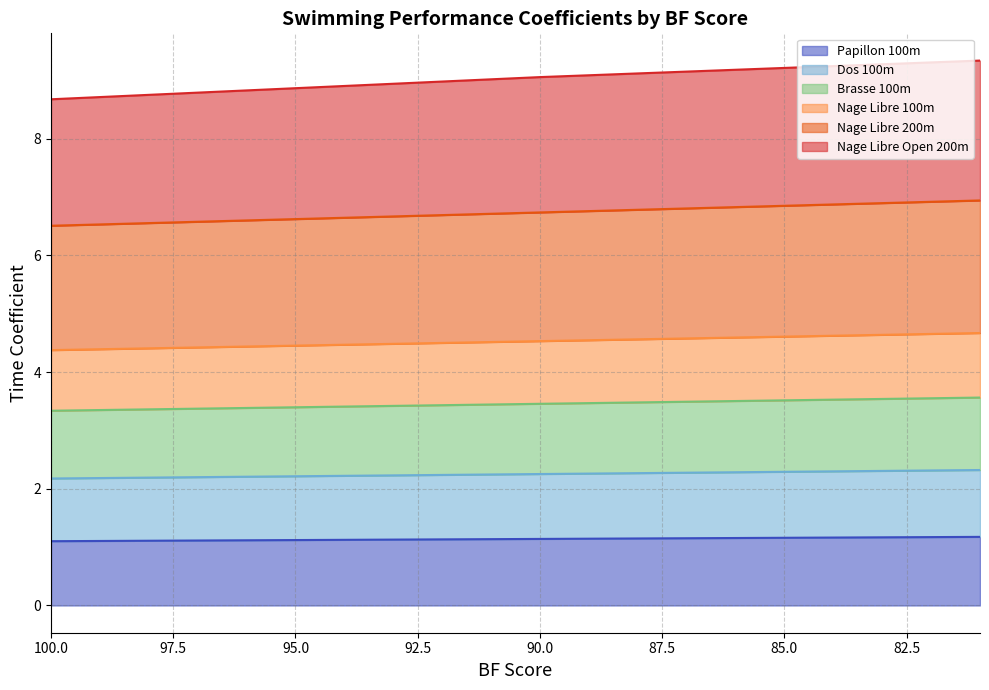

True or false: Nage Libre Open 200m has a value of 12.8 at 81.

False